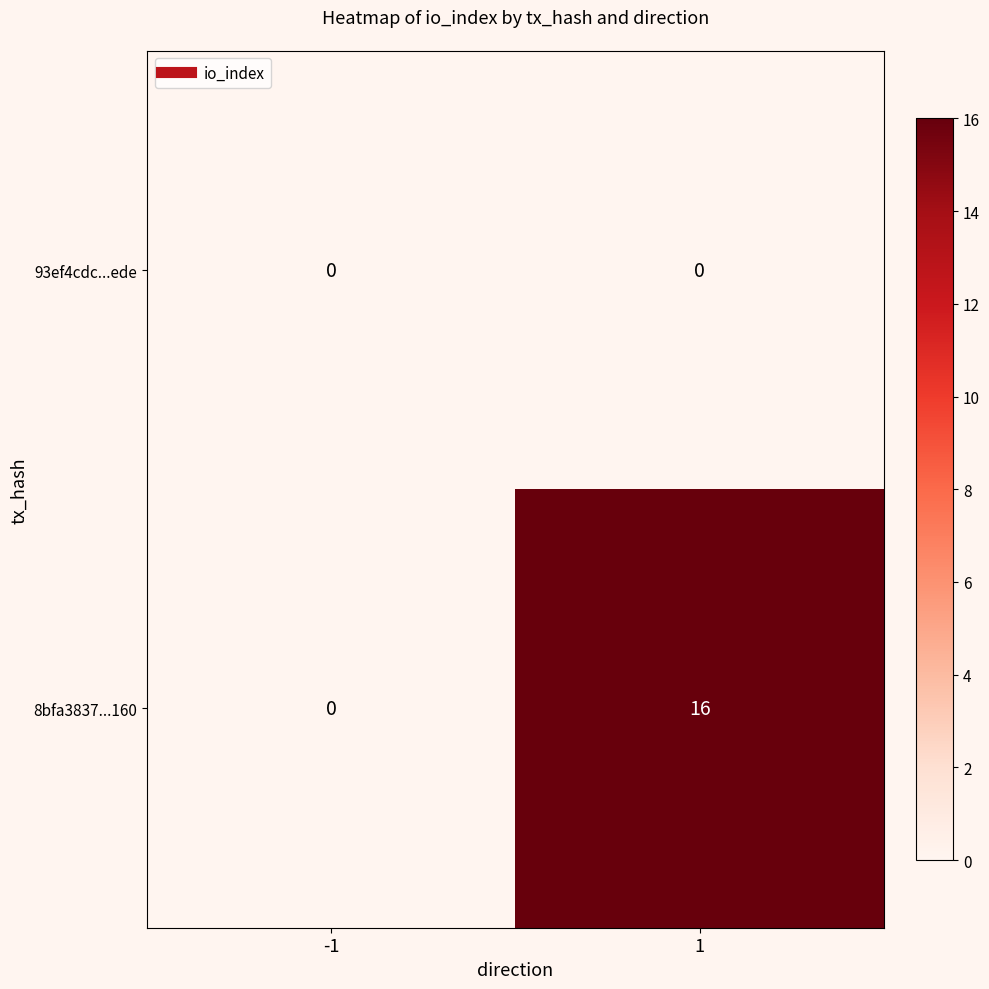

How many data points does each series have?

2